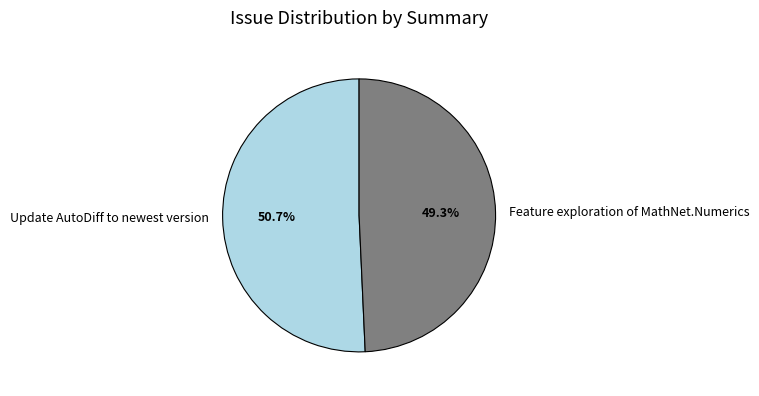

Count the number of slices in the pie.

2